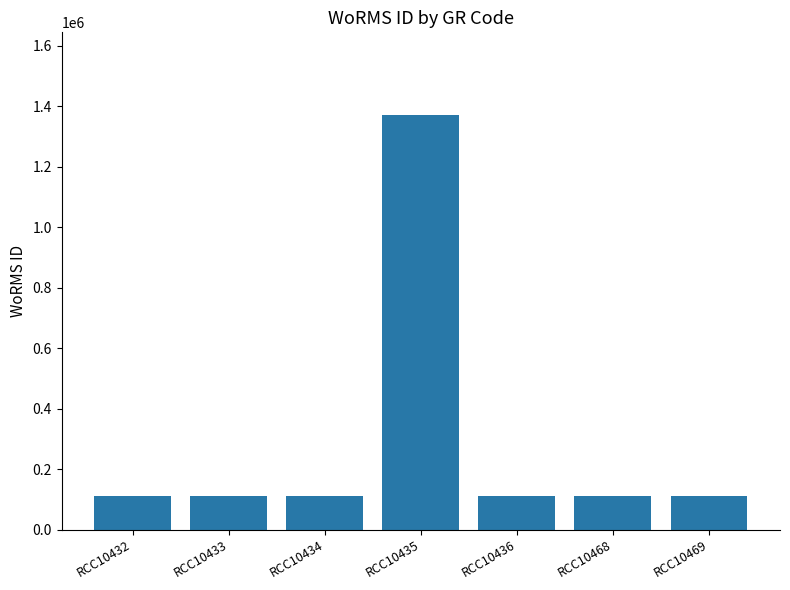

What is the change in value from RCC10433 to RCC10435?

+1260953